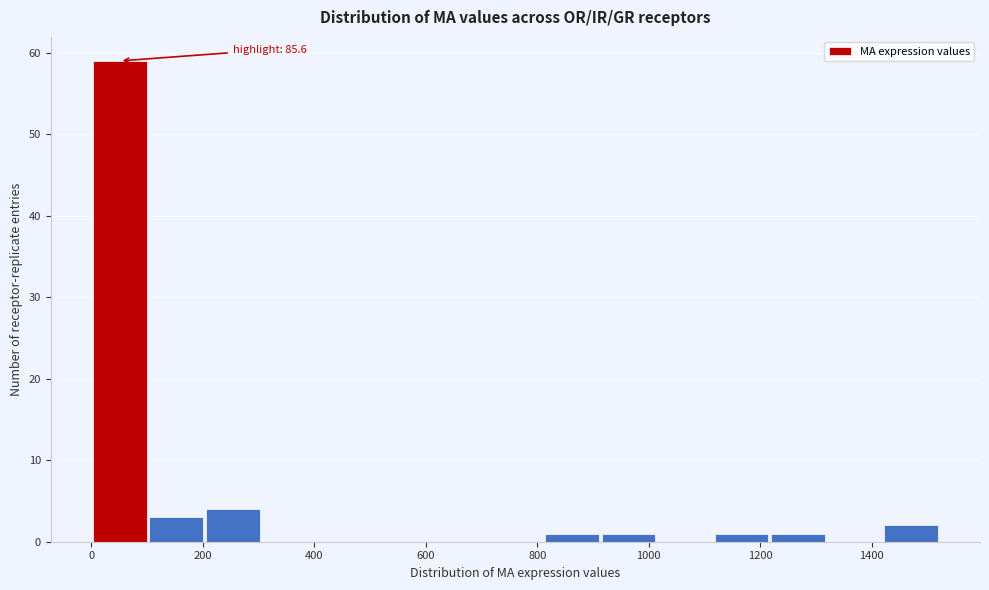

Over which range of the x-axis is the bar tallest?

0 to 100